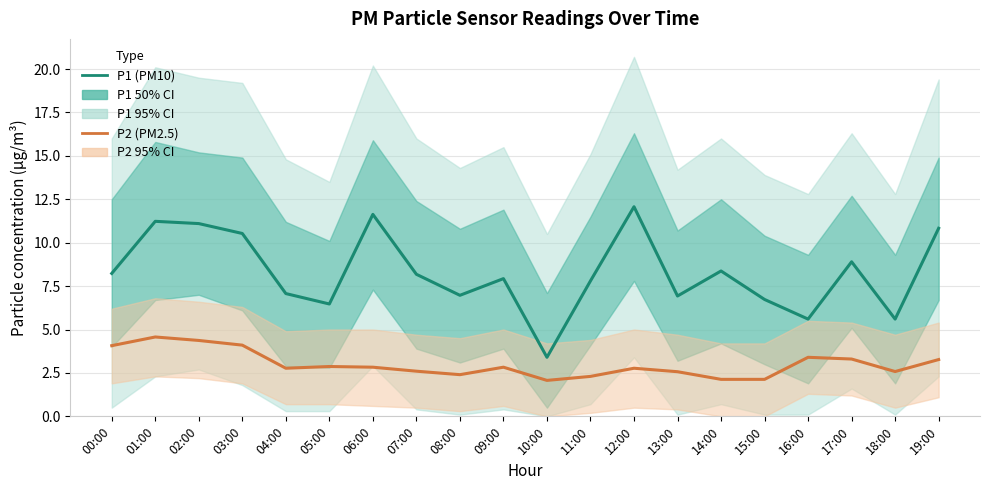

The value of P2 (PM2.5) at 13:00 is 0.8. True or false?

False